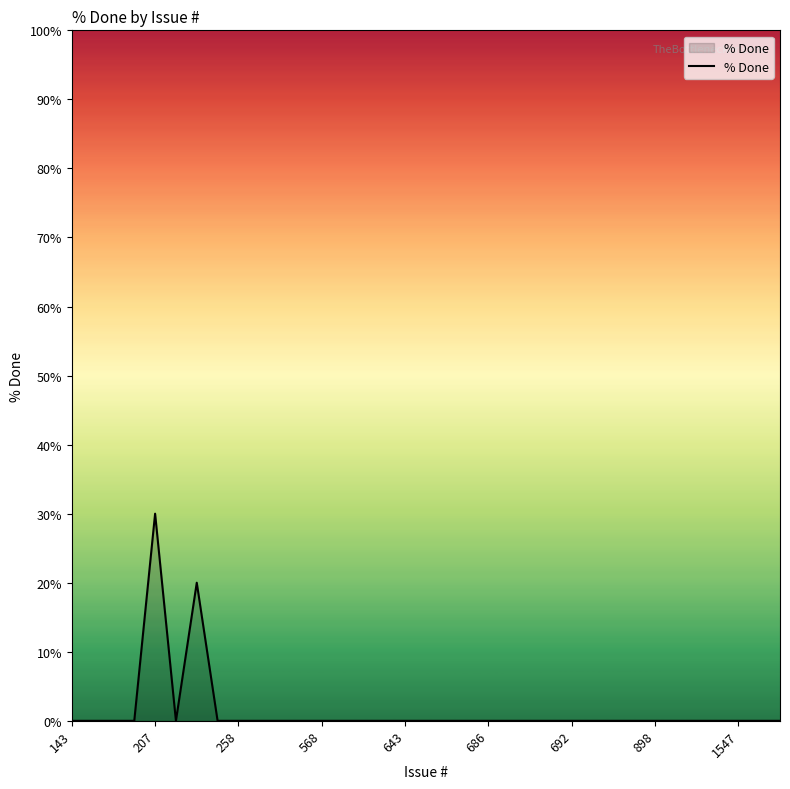

What is the maximum value shown in the chart?

30